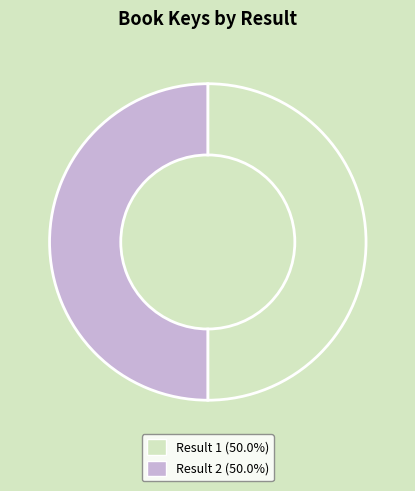

What is the ratio of the value at Result 1 (50.0%) to the value at Result 2 (50.0%)?

1.0